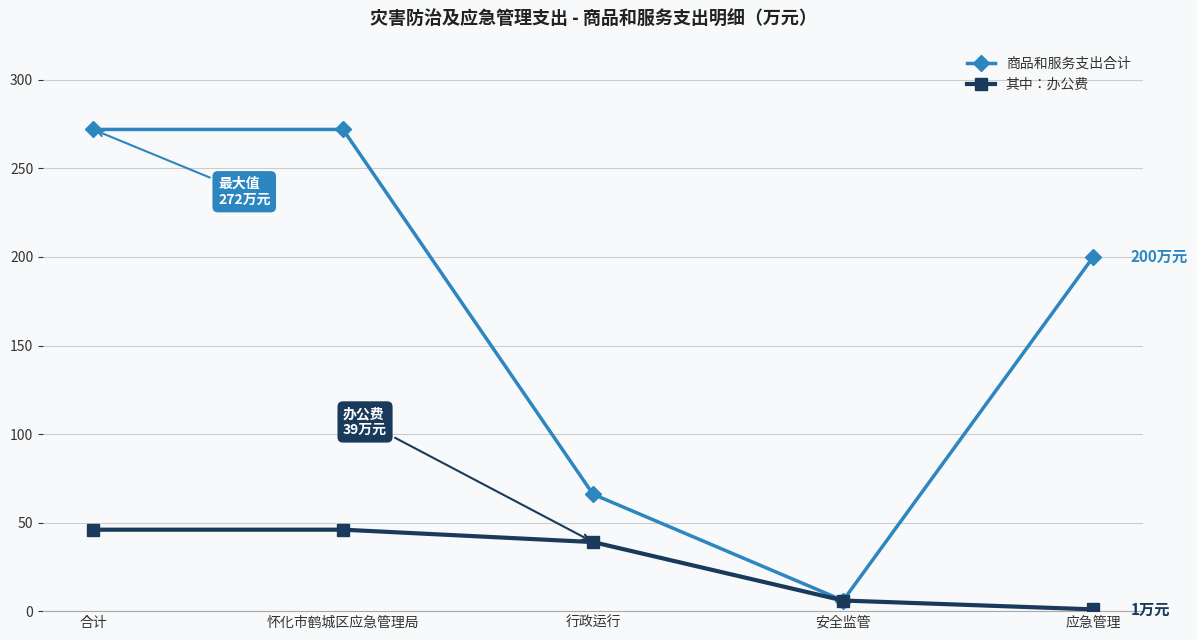

Is the value of 其中：办公费 at 怀化市鹤城区应急管理局 greater than the value of 商品和服务支出合计 at 合计?

No